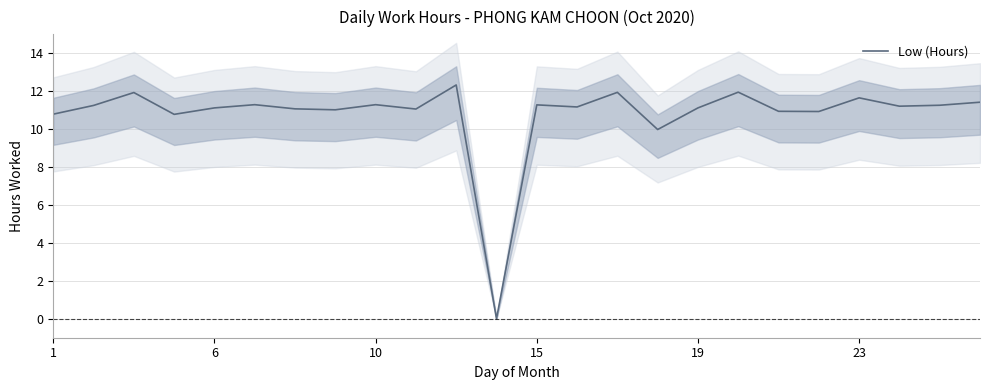

The Low (Hours) series shows 6.3 at 6. True or false?

False